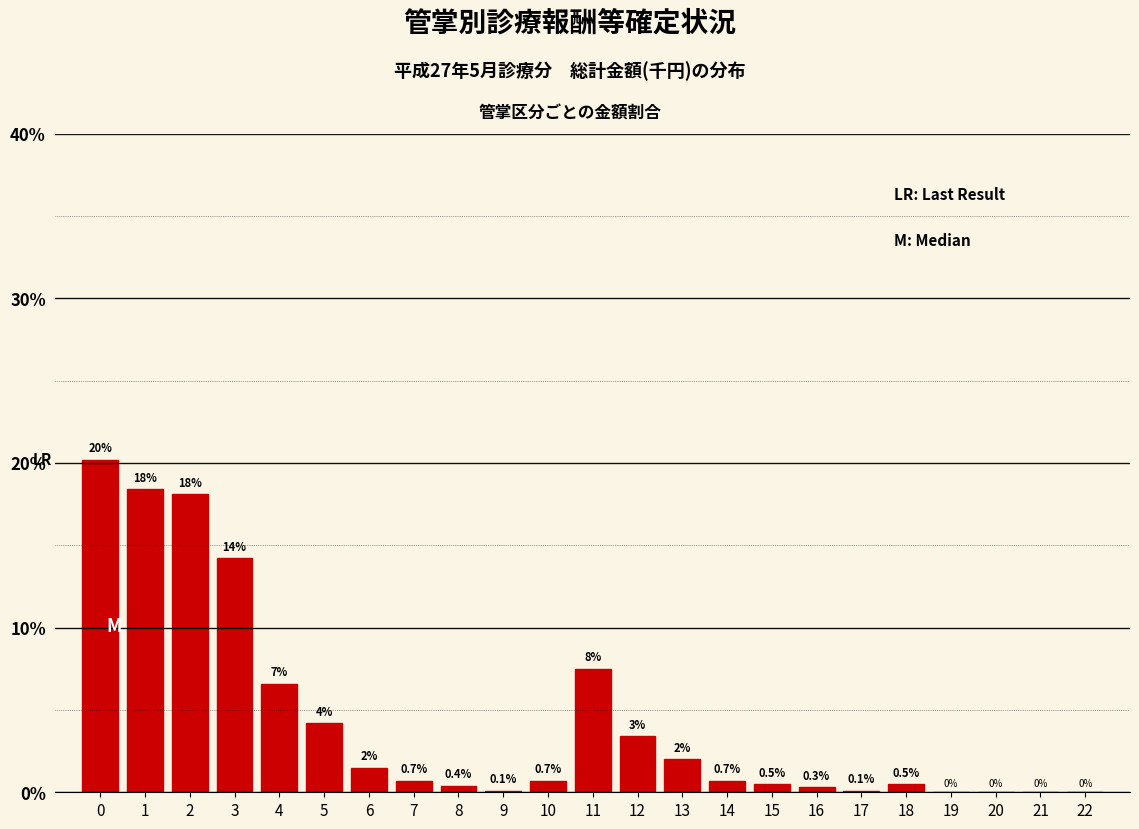

Reading right to left, what are all the values shown in this chart?

22=0.0	21=0.0	20=0.0	19=0.0	18=0.5	17=0.1	16=0.3	15=0.5	14=0.7	13=2.0	12=3.4	11=7.5	10=0.7	9=0.1	8=0.4	7=0.7	6=1.5	5=4.2	4=6.6	3=14.2	2=18.1	1=18.4	0=20.2